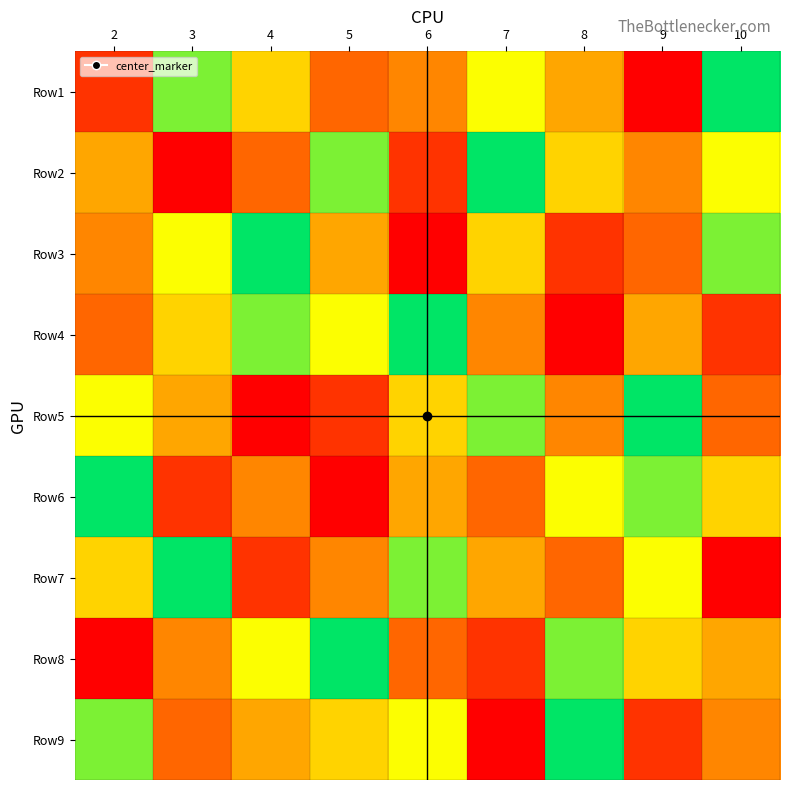

At how many categories does at least one series exceed 1?

9